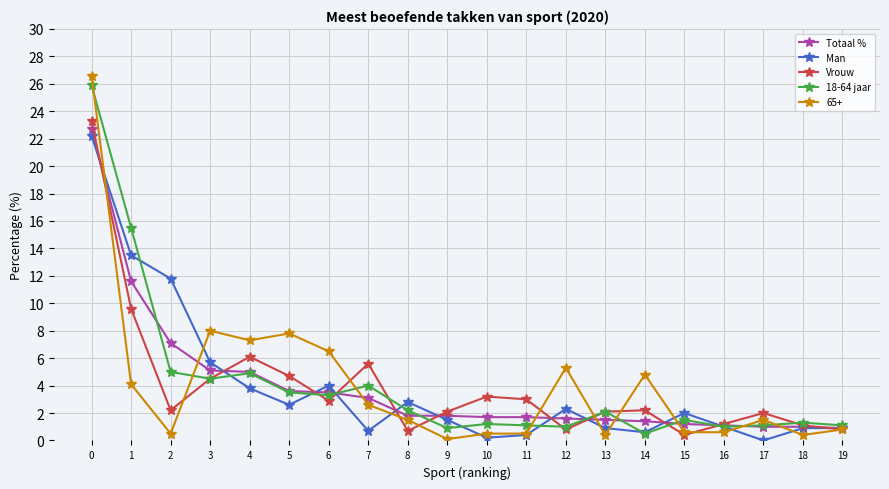

True or false: Vrouw and Man intersect in this chart.

True